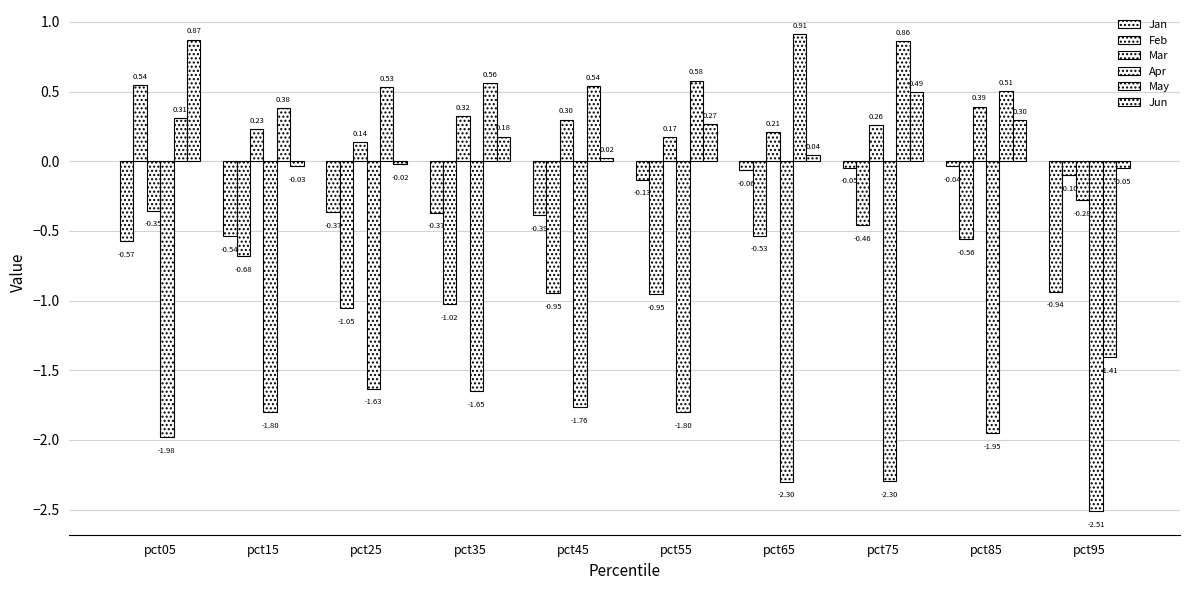

How many data points does each series have?

10